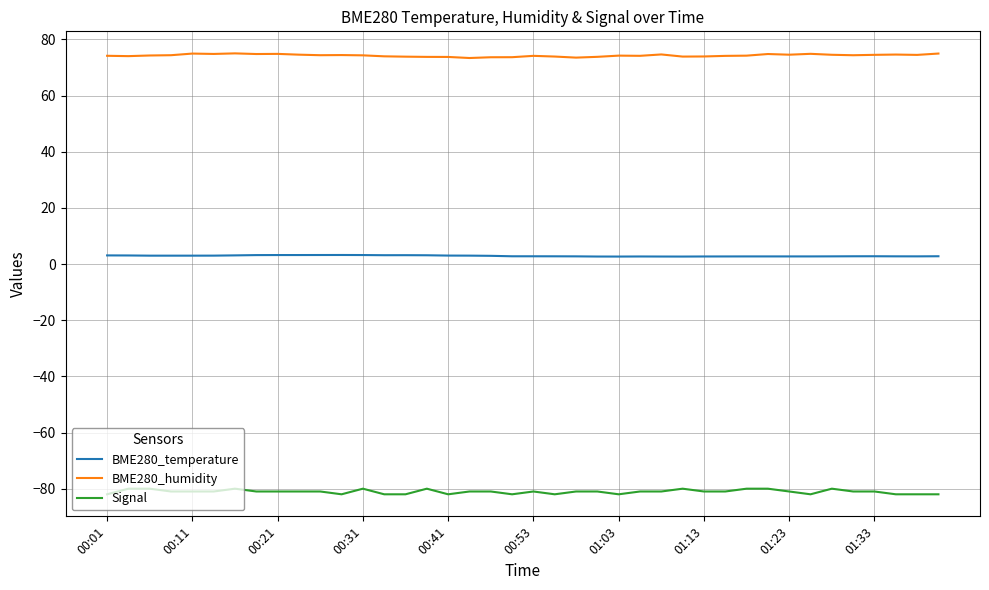

What is the lowest value of the BME280_humidity series?

73.4